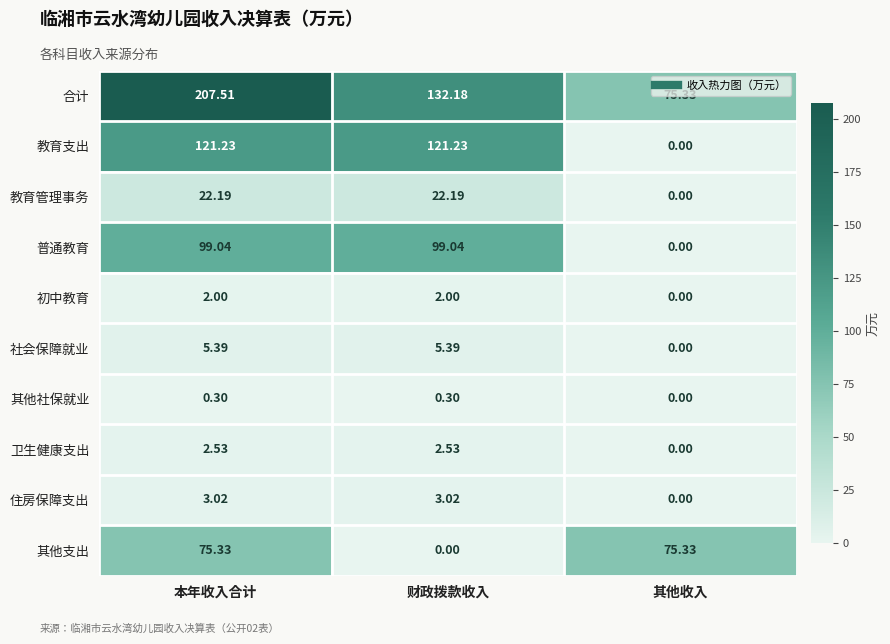

At 财政拨款收入, list the series in order from largest to smallest.

合计, 教育支出, 普通教育, 教育管理事务, 社会保障就业, 住房保障支出, 卫生健康支出, 初中教育, 其他社保就业, 其他支出